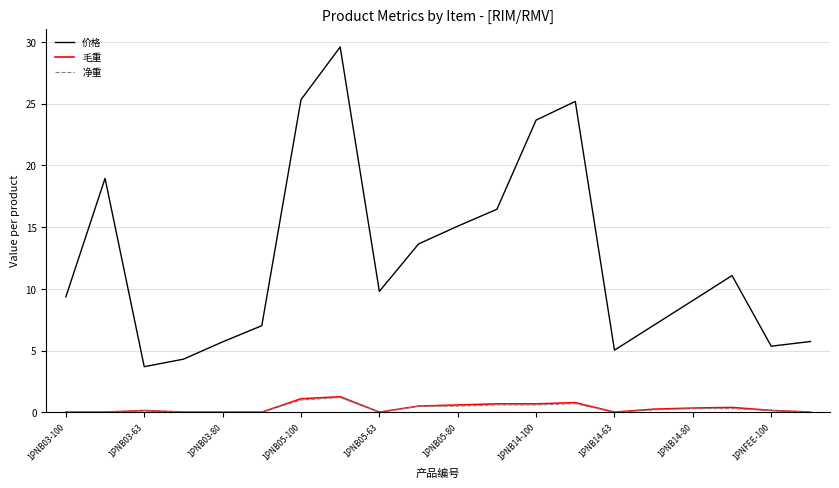

What are all the series names shown in the legend?

价格, 毛重, 净重